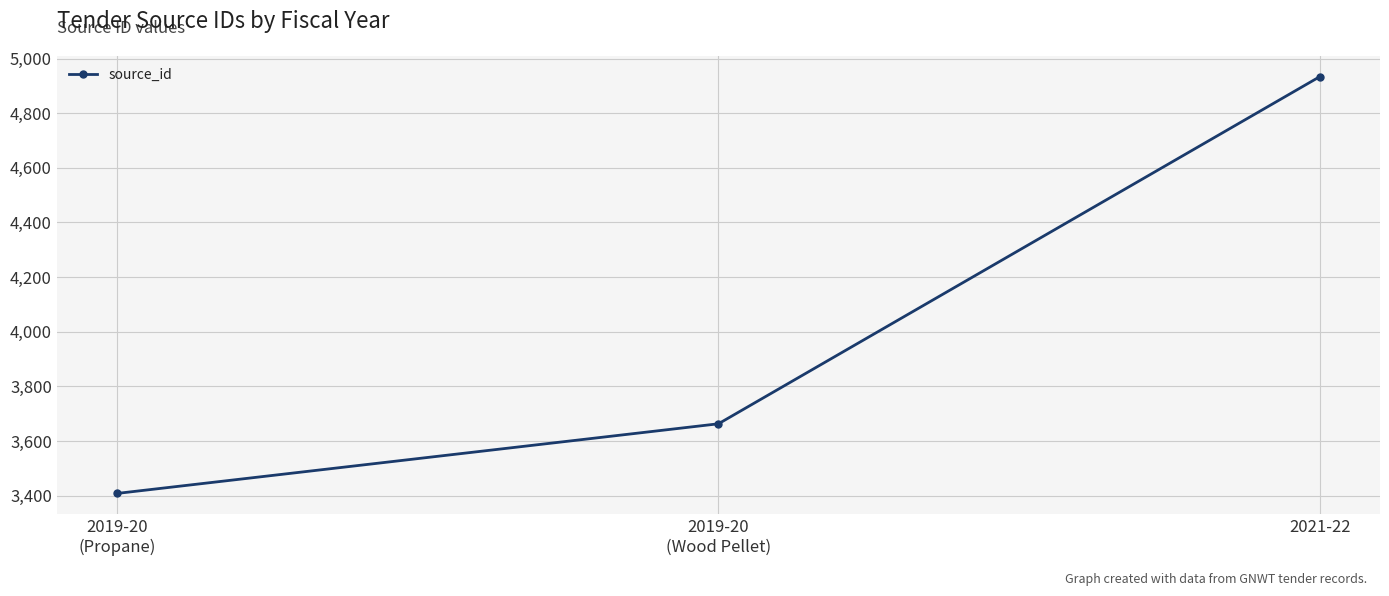

Does the chart have visible grid lines?

Yes